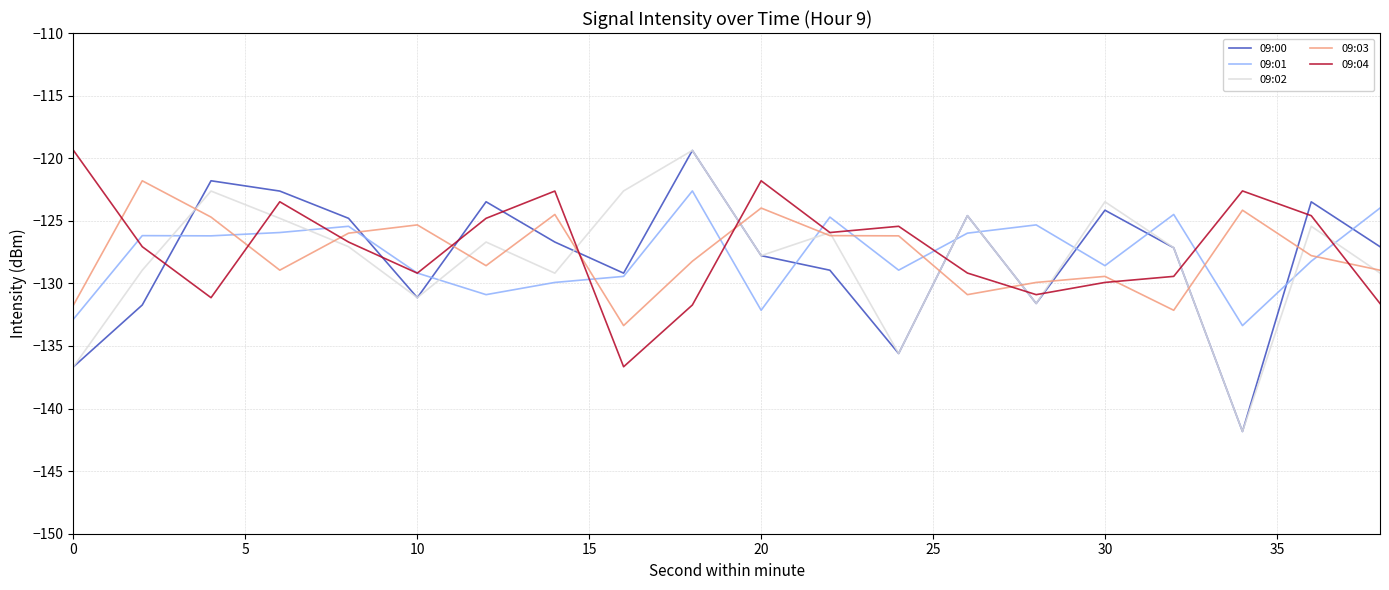

After their last crossing, which series has the higher values: 09:04 or 09:00?

09:00